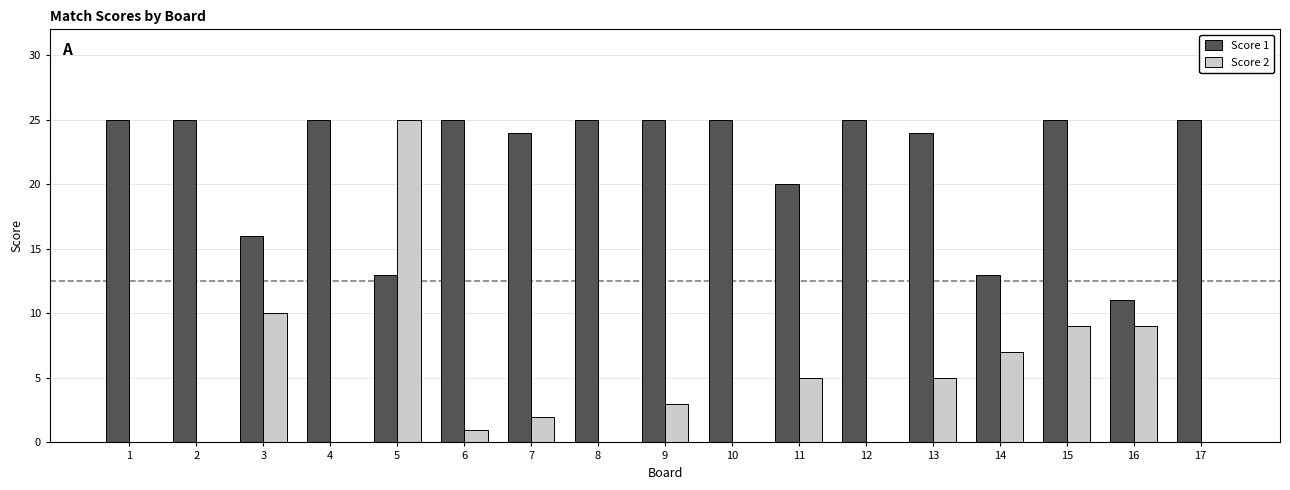

Reading left to right, extract all data points from this chart.

Score 1: 1=25	2=25	3=16	4=25	5=13	6=25	7=24	8=25	9=25	10=25	11=20	12=25	13=24	14=13	15=25	16=11	17=25
Score 2: 1=0	2=0	3=10	4=0	5=25	6=1	7=2	8=0	9=3	10=0	11=5	12=0	13=5	14=7	15=9	16=9	17=0